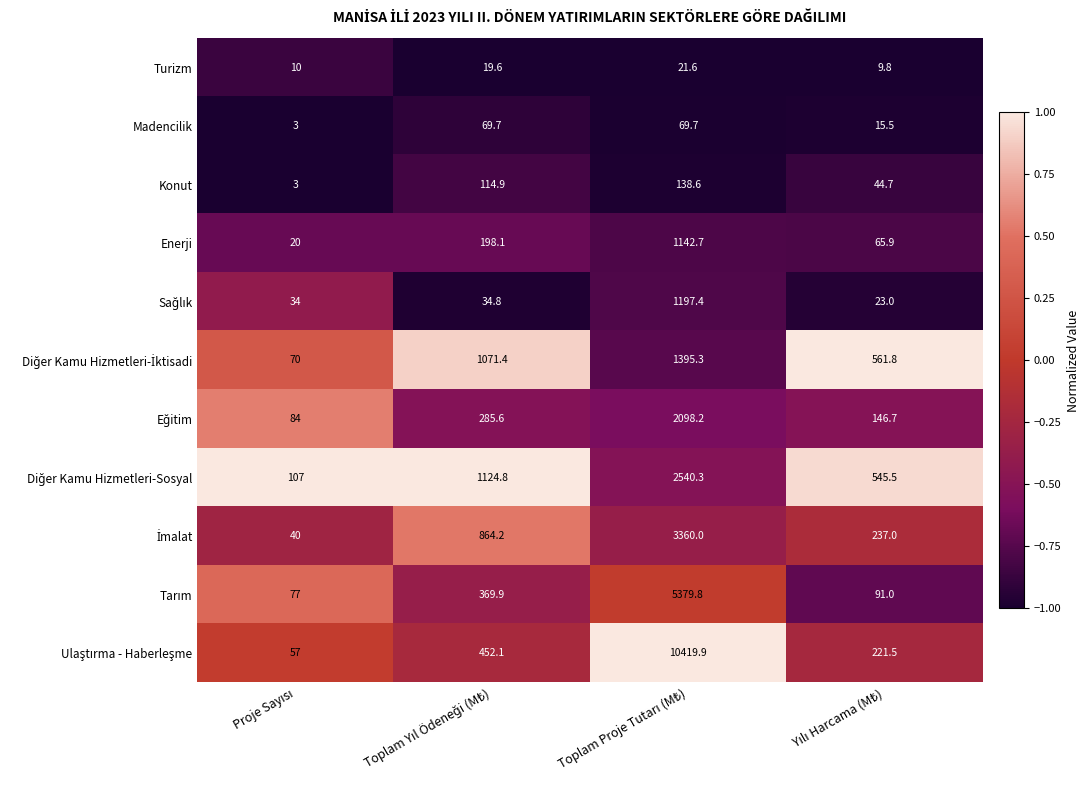

What is the minimum value shown in the chart?

3.0